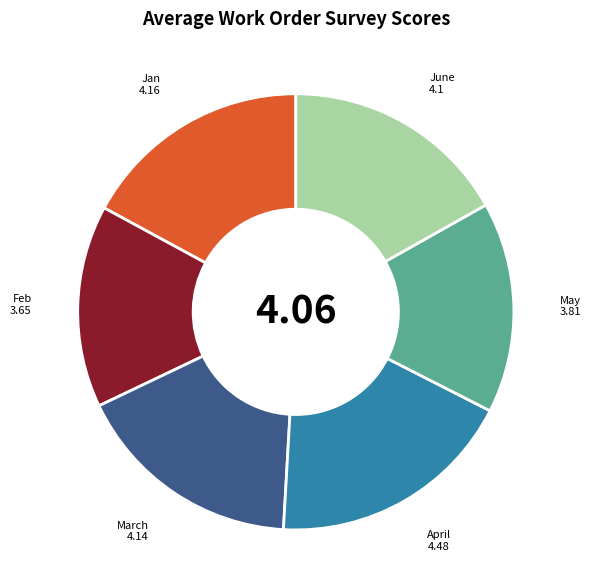

How many segments does this pie chart have?

6